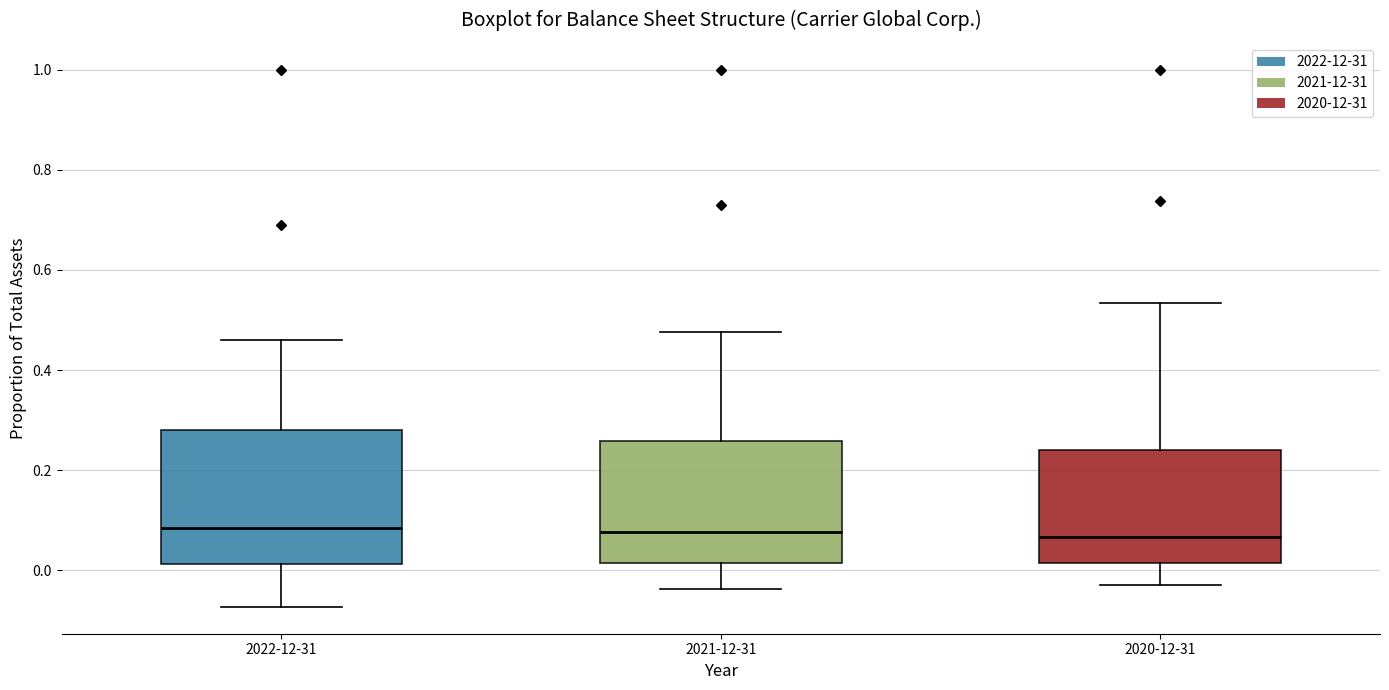

Comparing the boxes themselves (not the whiskers), which one is the tallest?

2022-12-31